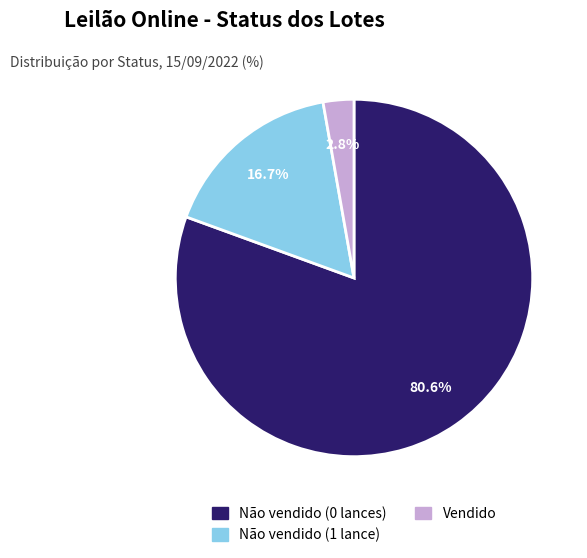

Which category has the biggest portion of the pie?

Não vendido (0 lances)